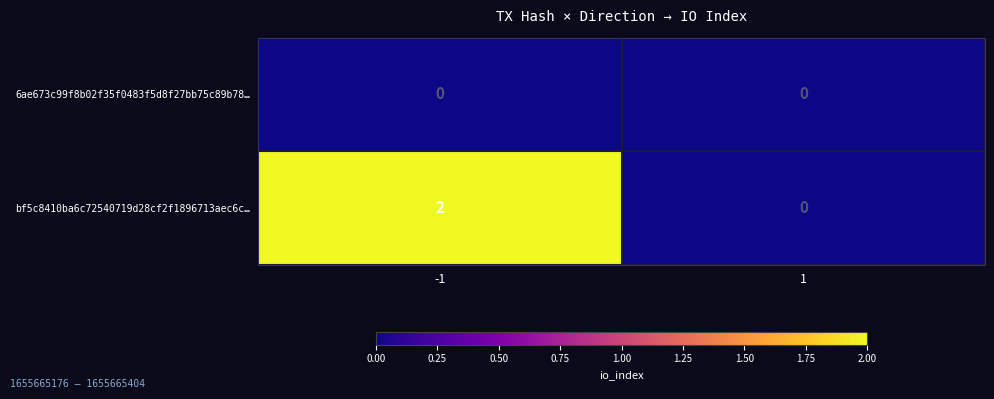

At how many categories does at least one series exceed 1?

1